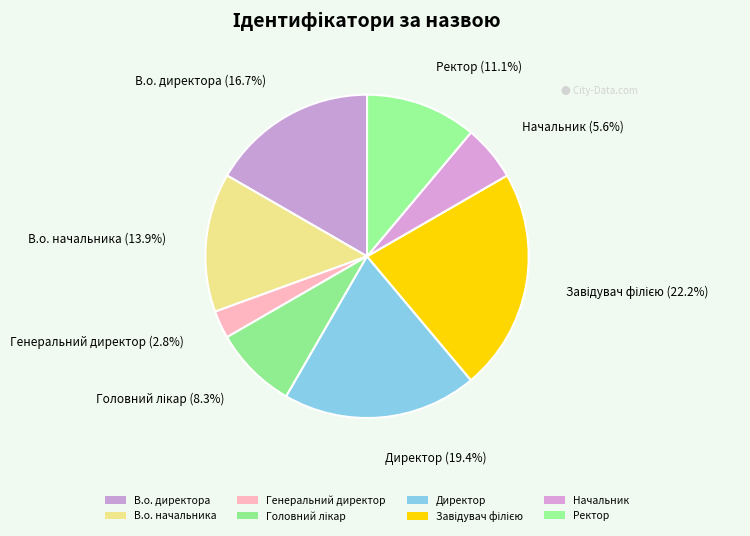

Count the number of slices in the pie.

8